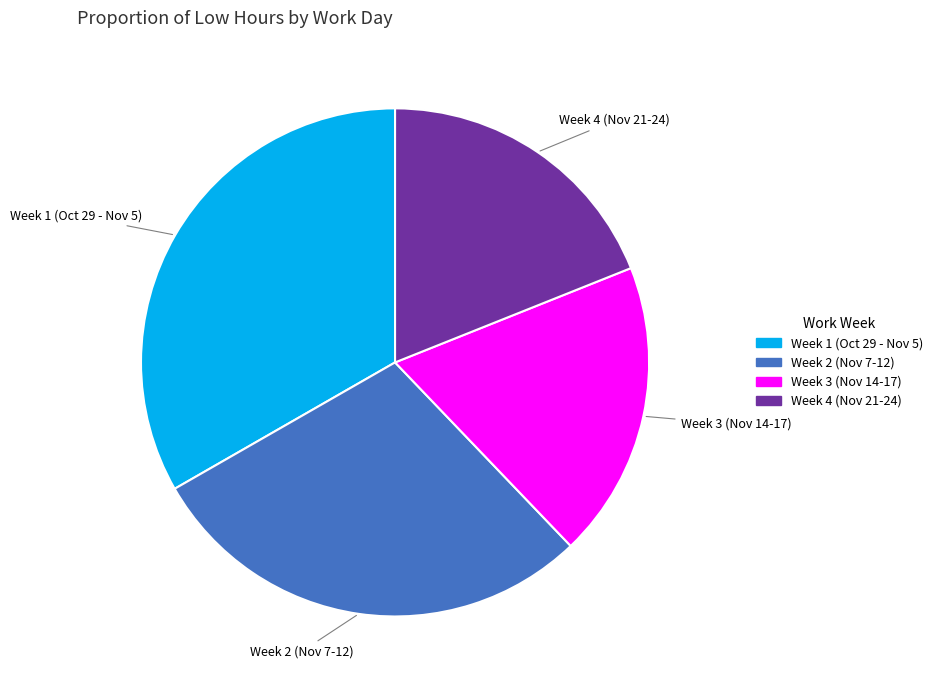

Is there any slice that represents more than half of the pie?

No